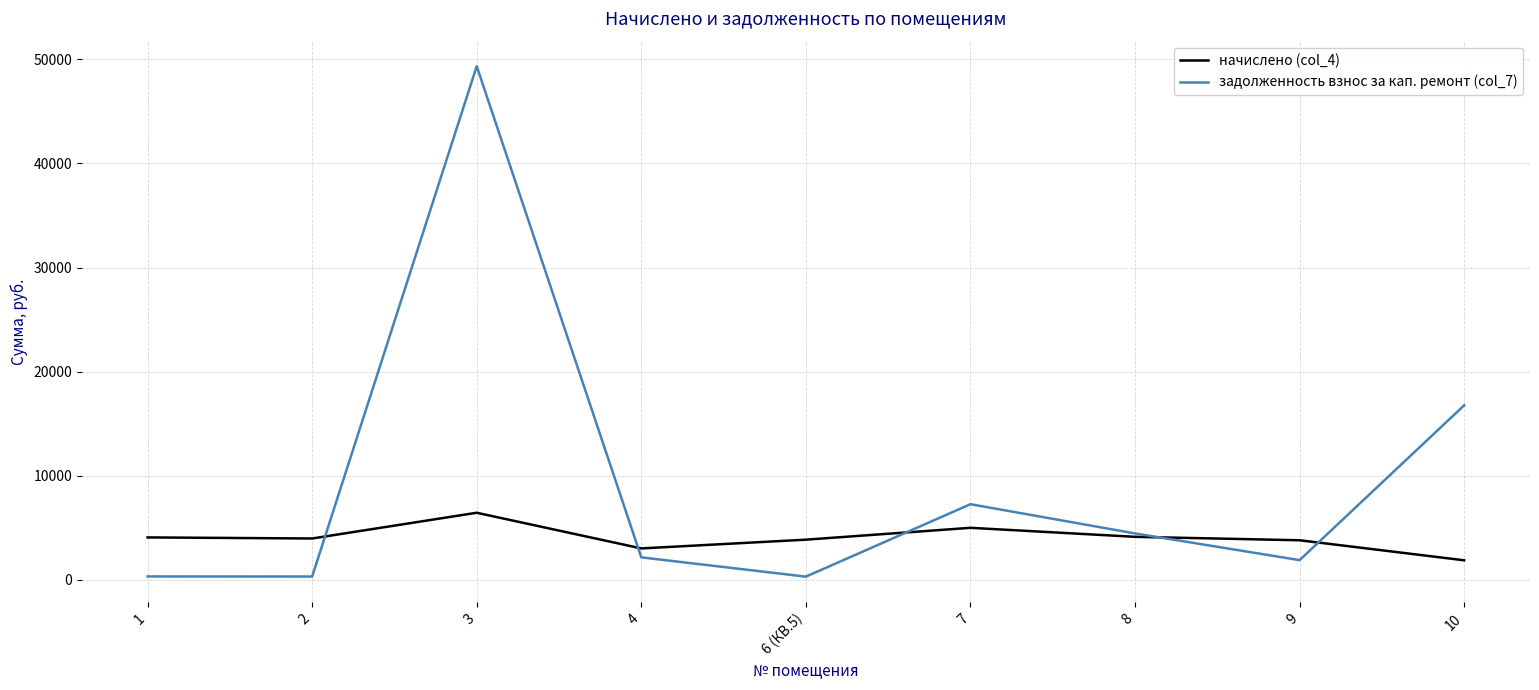

List the series in order of their peak value, lowest first.

начислено (col_4), задолженность взнос за кап. ремонт (col_7)